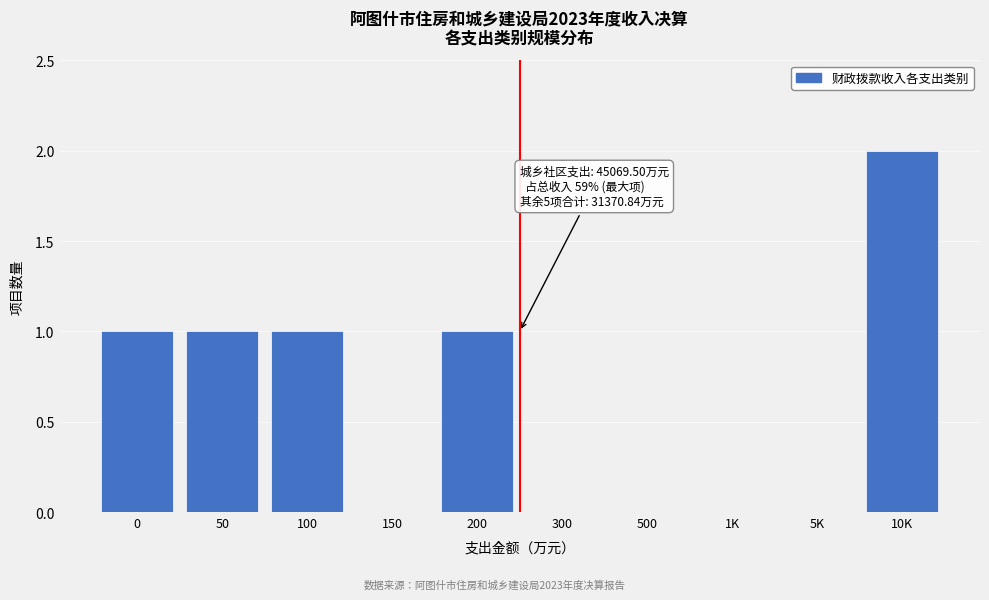

Reading left to right, what are all the values shown in this chart?

0=1	50=1	100=1	150=0	200=1	300=0	500=0	1K=0	5K=0	10K=2